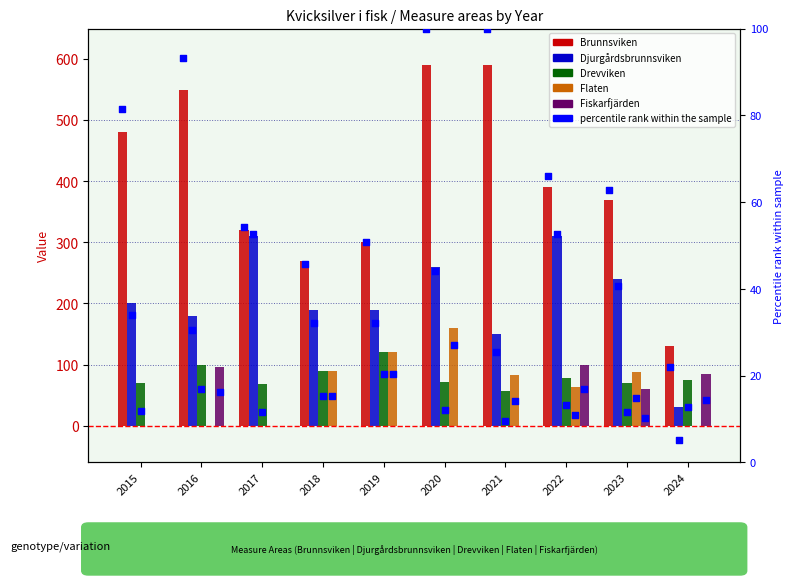

At how many categories does at least one series exceed 155?

9